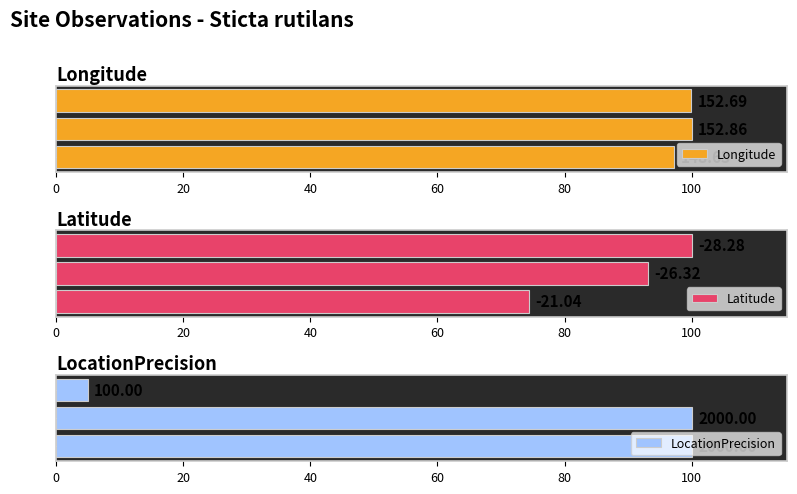

How many categories are shown in the chart?

3